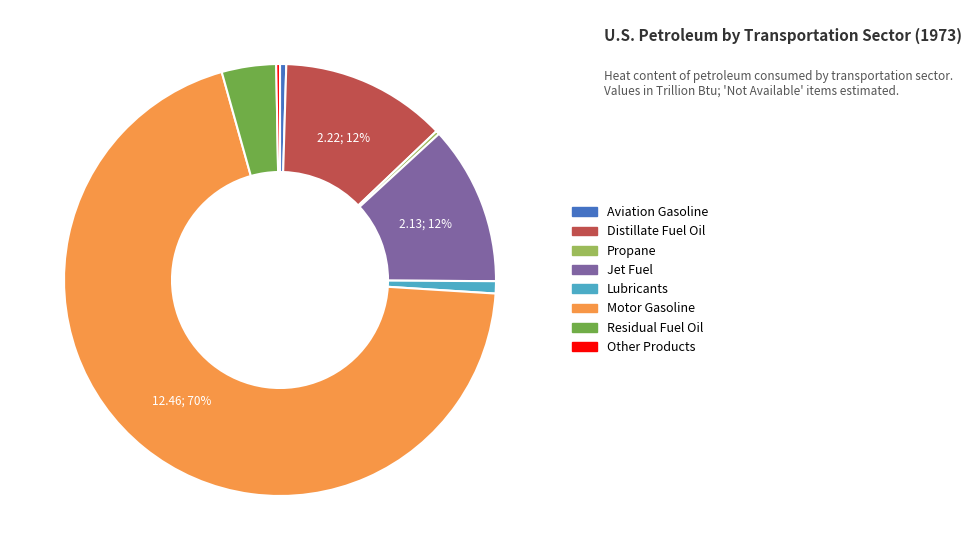

The Distillate Fuel Oil slice represents 12% of the pie. True or false?

True